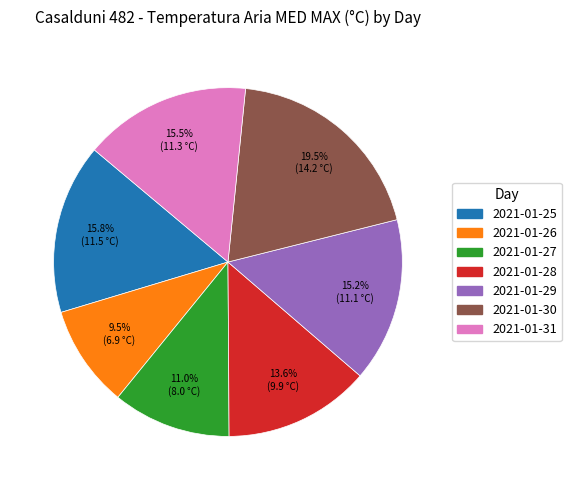

What percentage is the 2021-01-28 slice, to the nearest percent?

14%